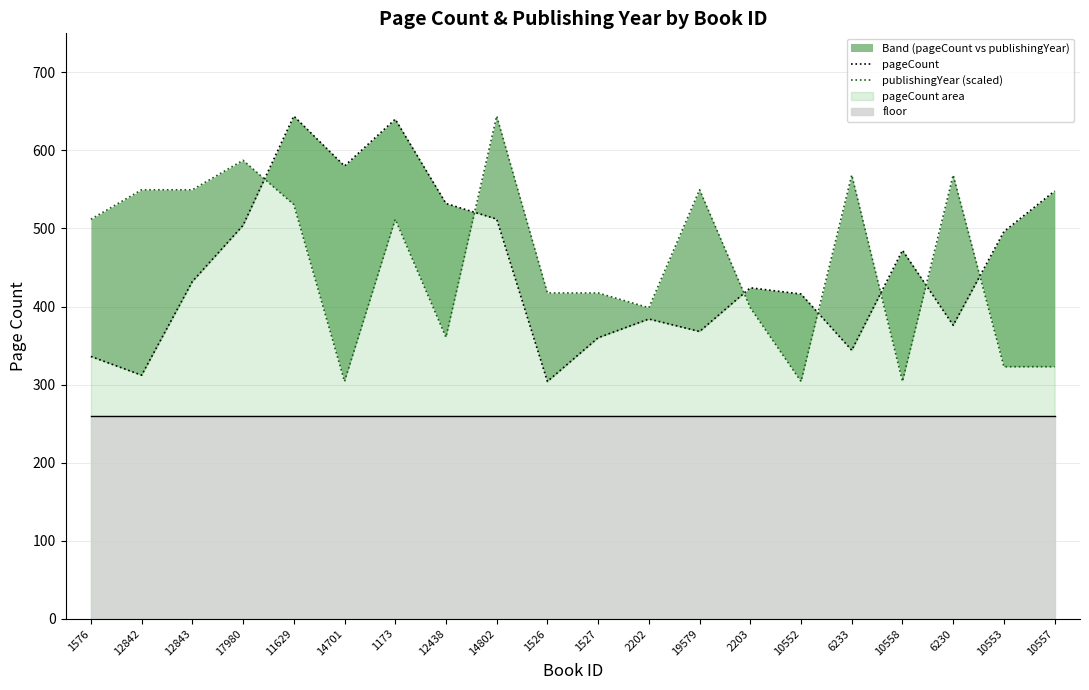

Between 19579 and 10558, which series saw the biggest shift?

publishingYear (scaled)